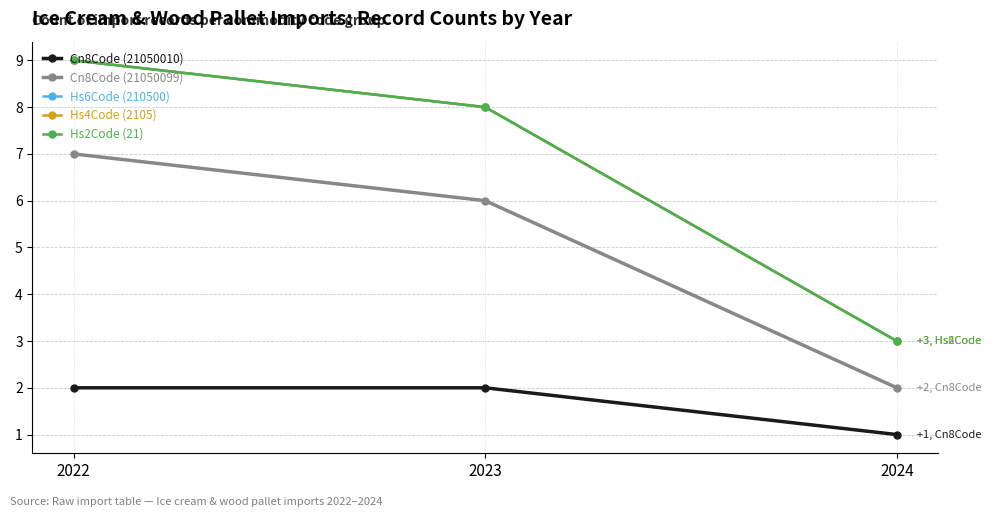

Is it true that Hs2Code (21) equals 3 at 2024?

True